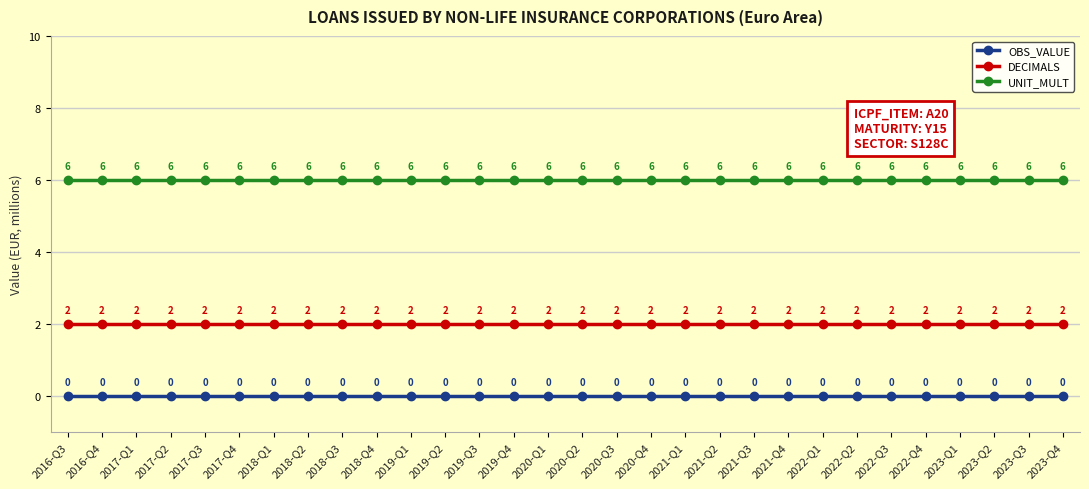

Rank the series by their average value, from lowest to highest.

OBS_VALUE, DECIMALS, UNIT_MULT